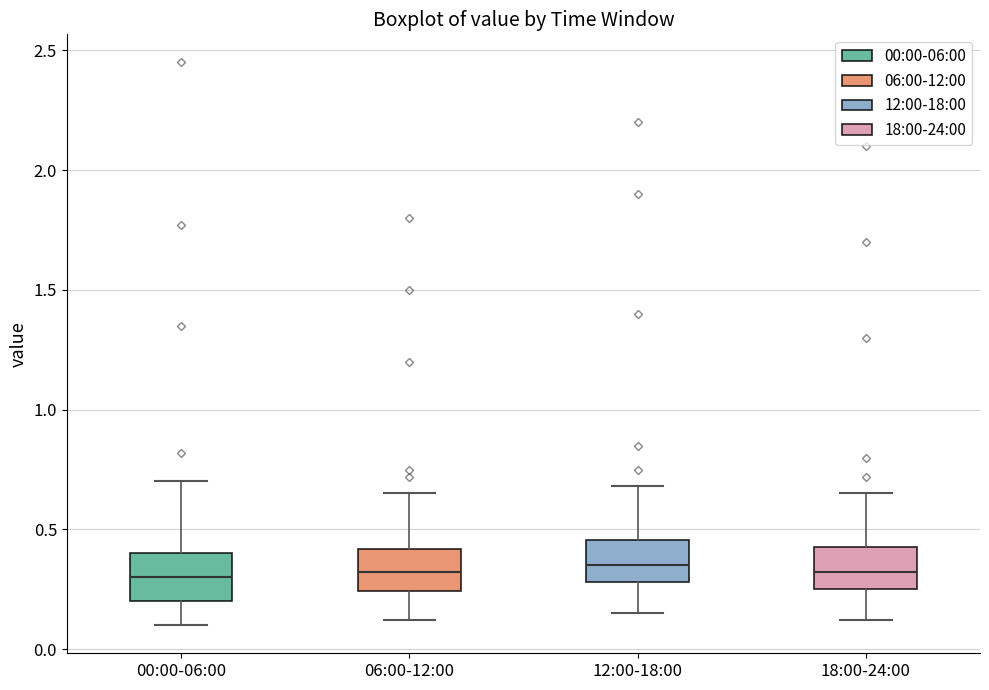

Reading left to right, read every box against the y-axis: the position of its median line, the range the box covers, and the ends of its whiskers. The values are not printed on the chart, so give them approximately, as read against the axis.

00:00-06:00: median 0.30, box 0.20 to 0.40, whiskers 0.10 to 0.70
06:00-12:00: median 0.30, box 0.25 to 0.40, whiskers 0.10 to 0.65
12:00-18:00: median 0.35, box 0.30 to 0.45, whiskers 0.15 to 0.70
18:00-24:00: median 0.30, box 0.25 to 0.45, whiskers 0.10 to 0.65